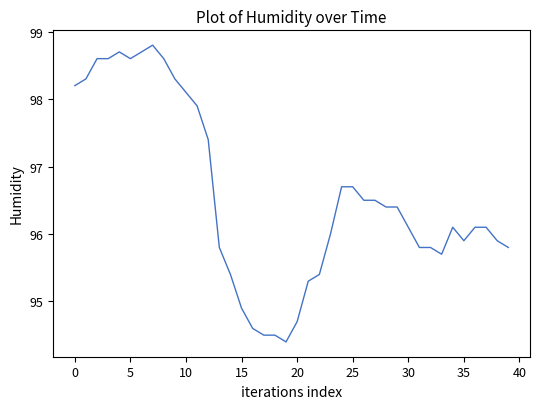

What is the minimum value shown in the chart?

94.4